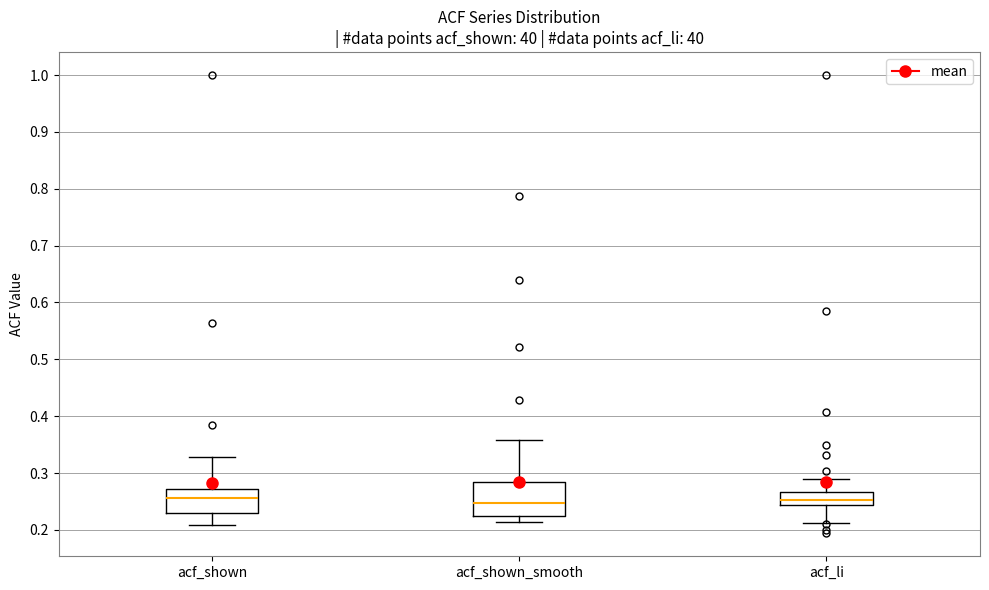

Reading left to right, read every box against the y-axis: the position of its median line, the range the box covers, and the ends of its whiskers. The values are not printed on the chart, so give them approximately, as read against the axis.

acf_shown: median 0.26, box 0.23 to 0.27, whiskers 0.21 to 0.33
acf_shown_smooth: median 0.25, box 0.22 to 0.28, whiskers 0.21 to 0.36
acf_li: median 0.25, box 0.24 to 0.27, whiskers 0.21 to 0.29